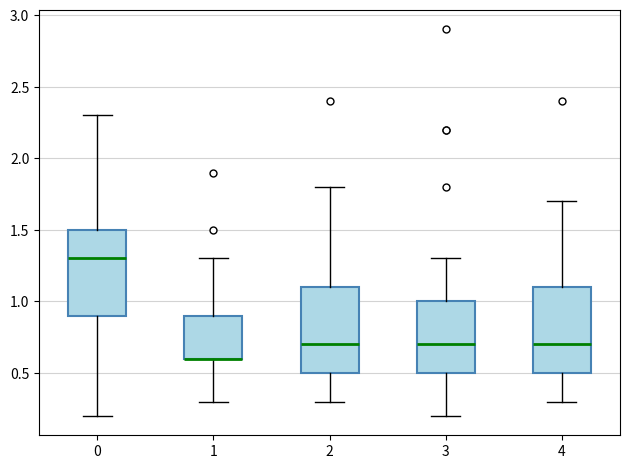

Reading left to right, read every box against the y-axis: the position of its median line, the range the box covers, and the ends of its whiskers. The values are not printed on the chart, so give them approximately, as read against the axis.

0: median 1.3, box 0.9 to 1.5, whiskers 0.2 to 2.3
1: median 0.6 (drawn on the box's lower edge), box 0.6 to 0.9, whiskers 0.3 to 1.3
2: median 0.7, box 0.5 to 1.1, whiskers 0.3 to 1.8
3: median 0.7, box 0.5 to 1.0, whiskers 0.2 to 1.3
4: median 0.7, box 0.5 to 1.1, whiskers 0.3 to 1.7